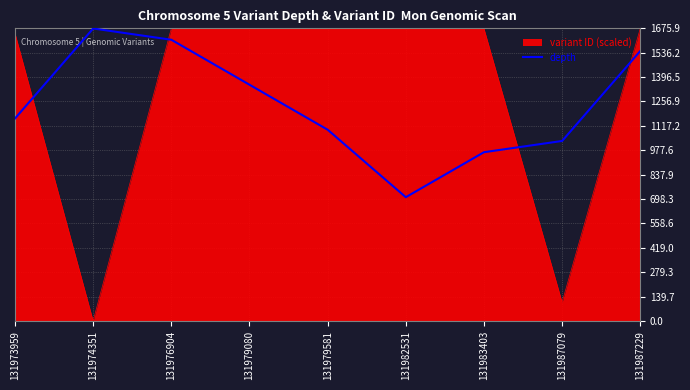

Which series changed the most between 131973959 and 131987229?

depth